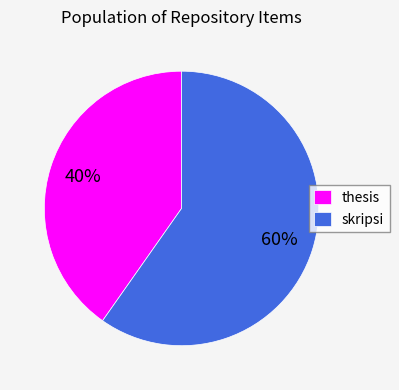

Is there a majority slice in this chart?

Yes